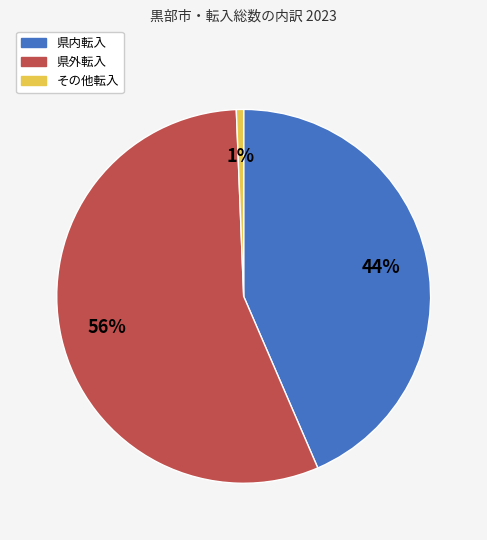

Does 県外転入 account for over 50% of the chart?

Yes